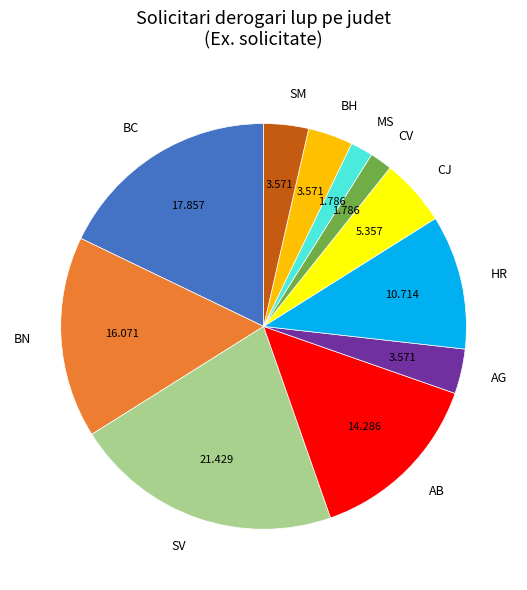

How many segments does this pie chart have?

11